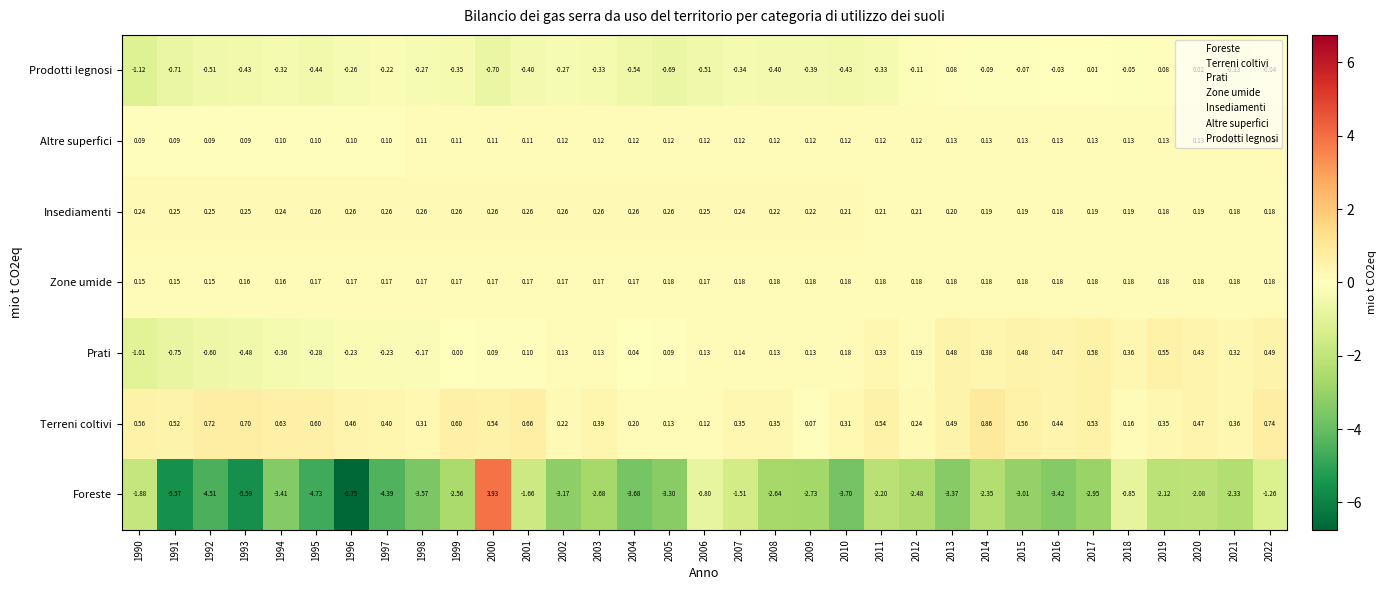

At 1995, list the series in order from largest to smallest.

Terreni coltivi, Insediamenti, Zone umide, Altre superfici, Prati, Prodotti legnosi, Foreste